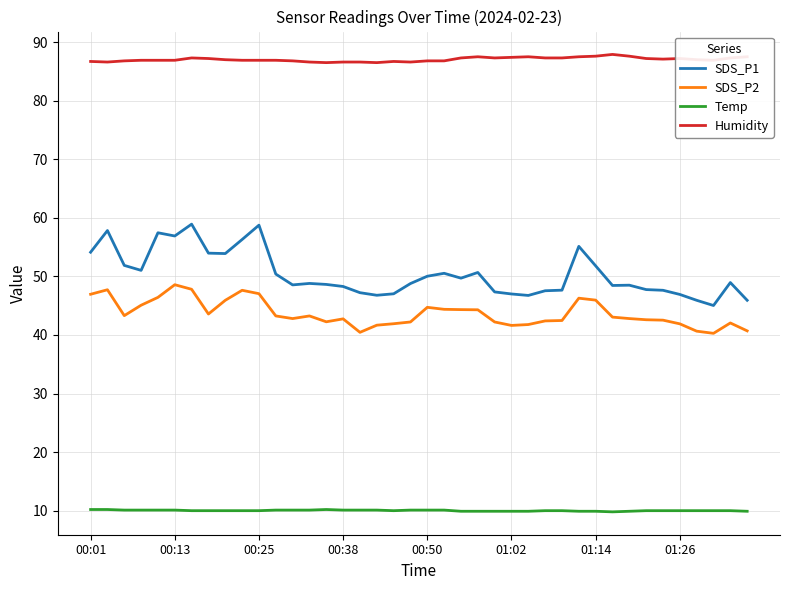

Rank the series by their maximum value, from lowest to highest.

Temp, SDS_P2, SDS_P1, Humidity